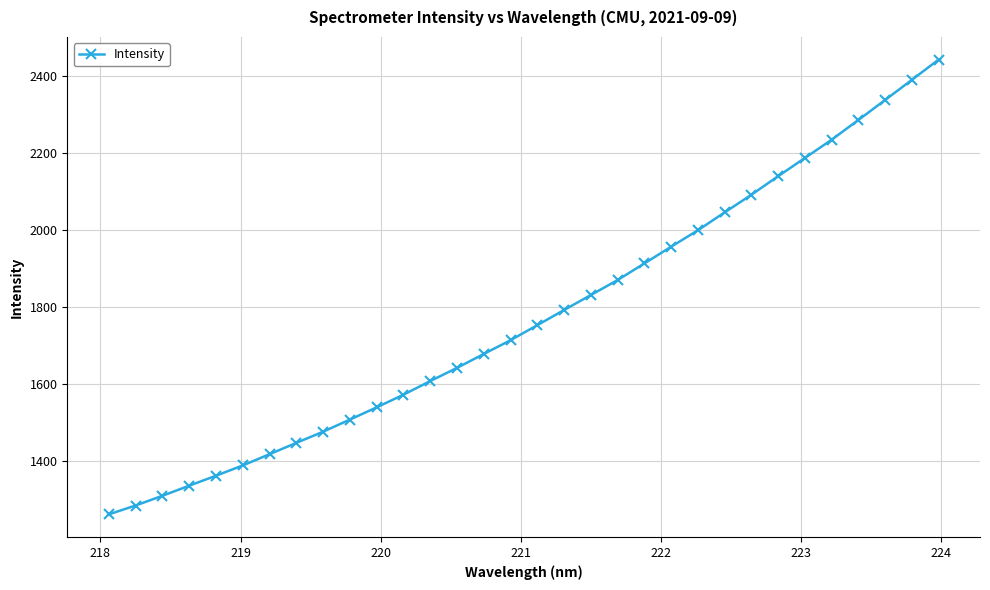

What is the greatest value displayed?

2442.1